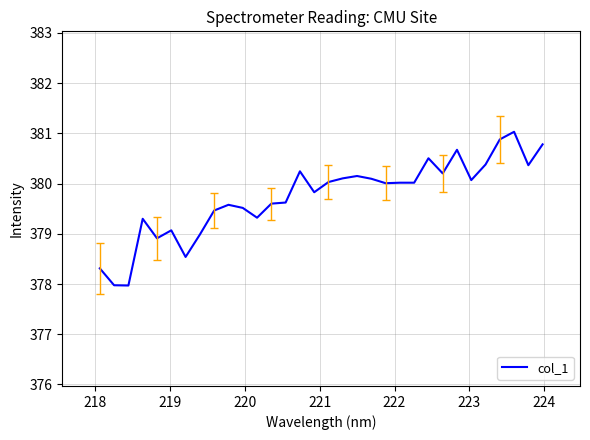

What is the greatest value displayed?

381.0